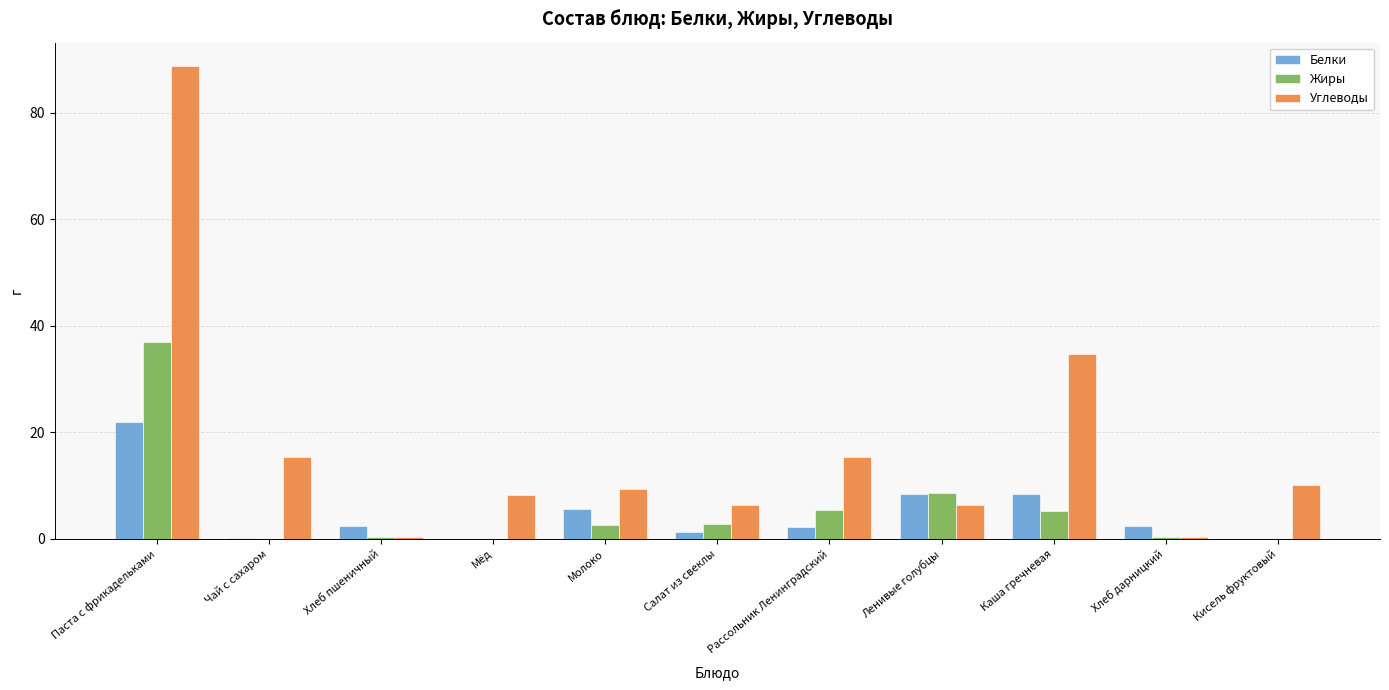

At which category is the sum across all series the highest?

Паста с фрикадельками